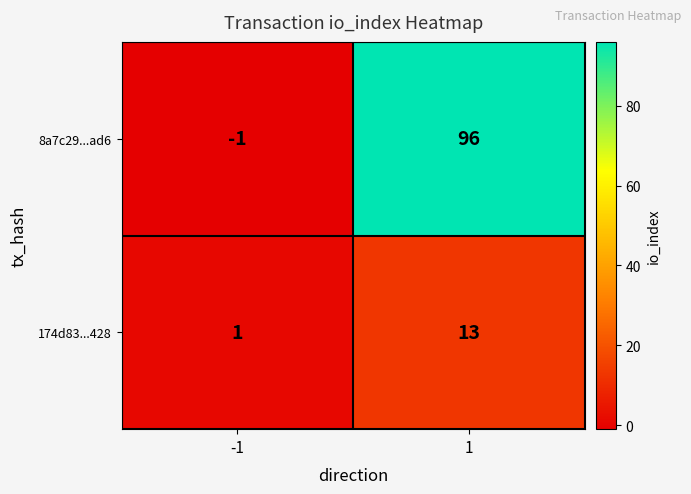

Read the 8a7c29...ad6 value at 1, to the nearest 10.

100